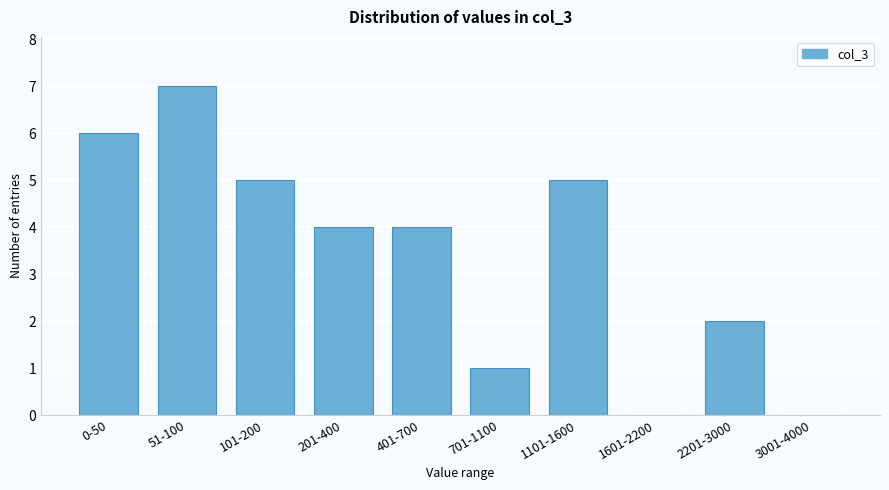

Reading left to right, extract all data points from this chart.

0-50=6	51-100=7	101-200=5	201-400=4	401-700=4	701-1100=1	1101-1600=5	1601-2200=0	2201-3000=2	3001-4000=0